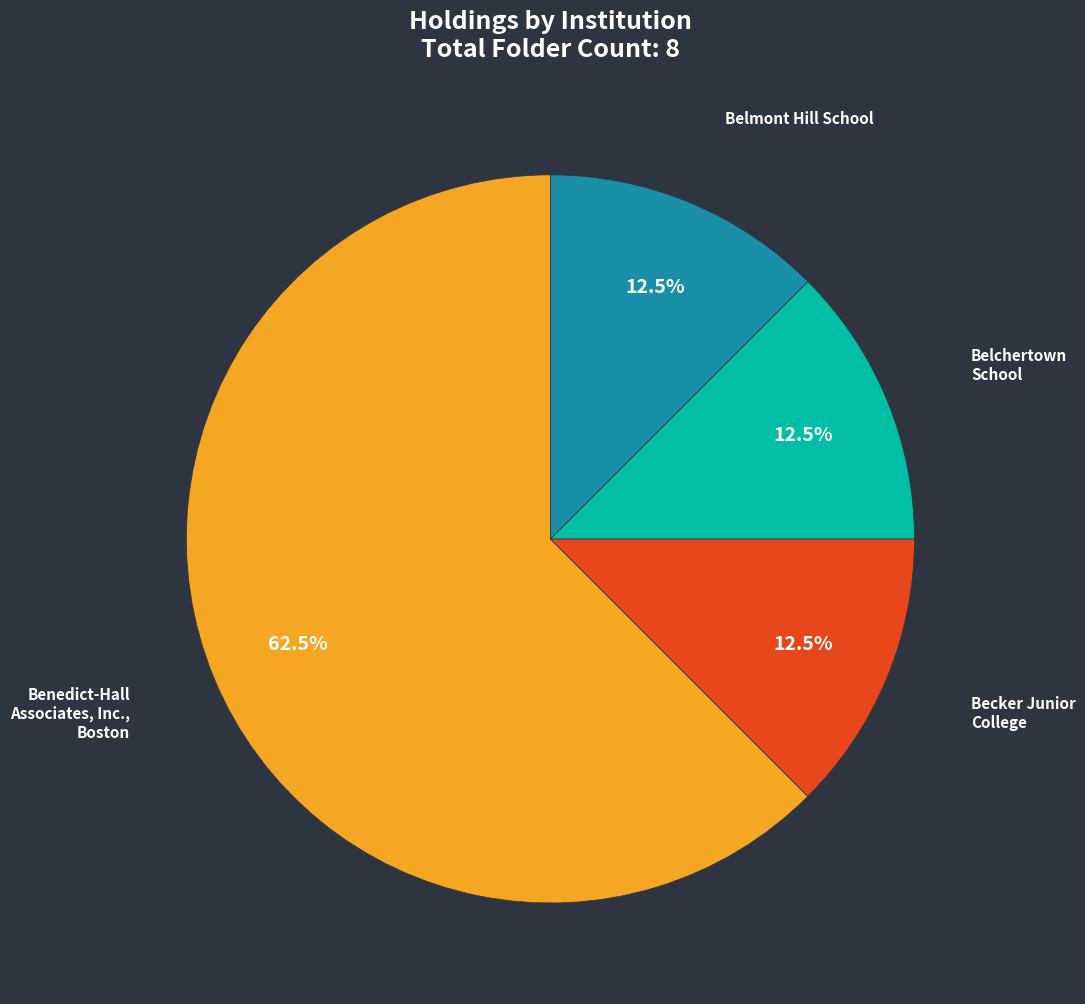

What is the majority slice?

Benedict-Hall Associates, Inc., Boston